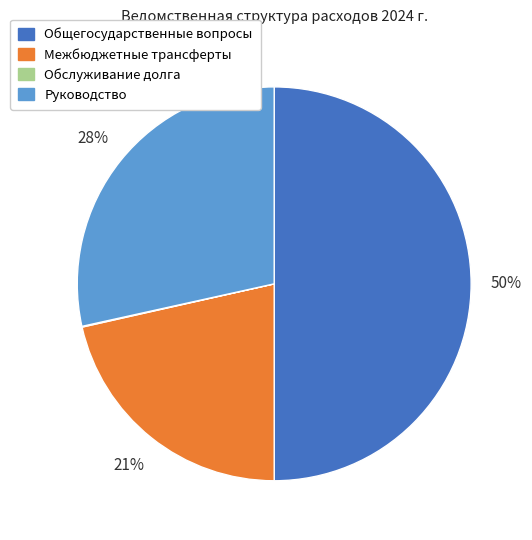

Is Руководство the majority of the pie?

No